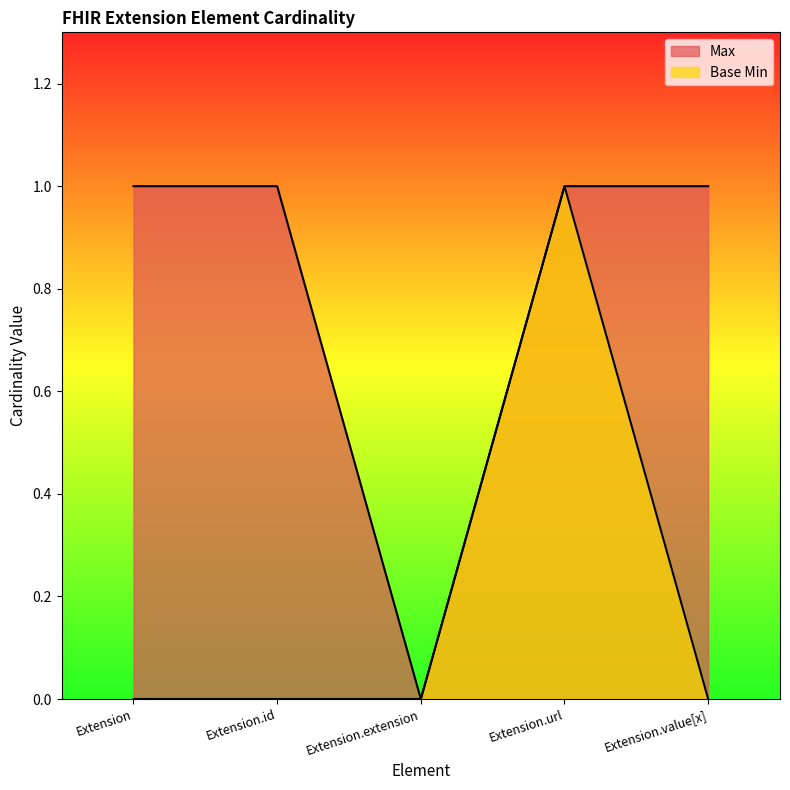

What is the label of the 5th point from the left?

Extension.value[x]